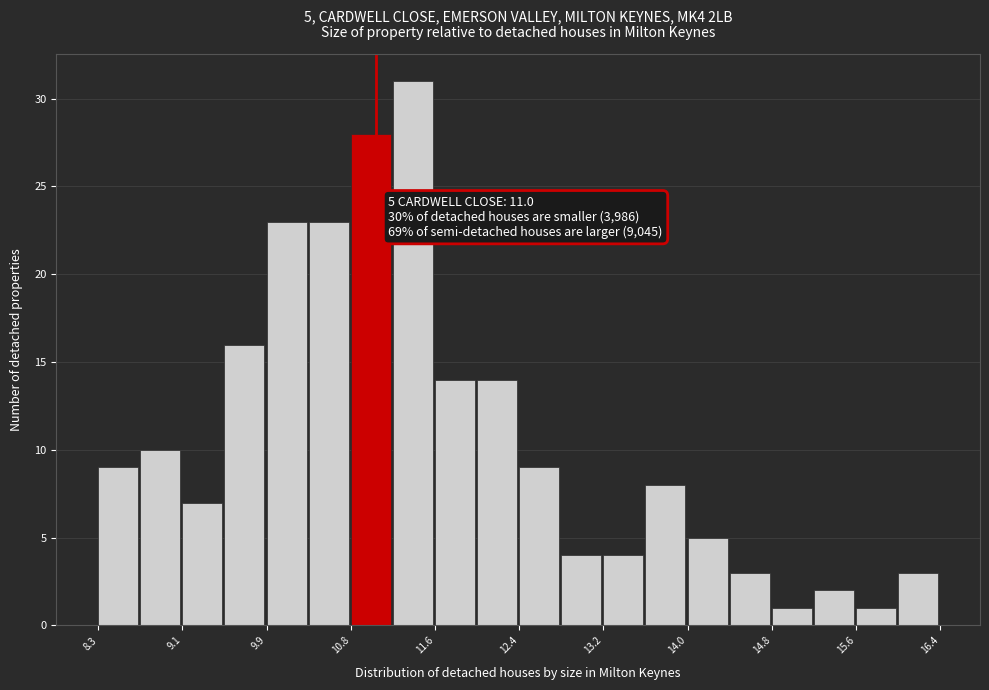

Which range on the x-axis has the tallest bar?

11.2 to 11.6